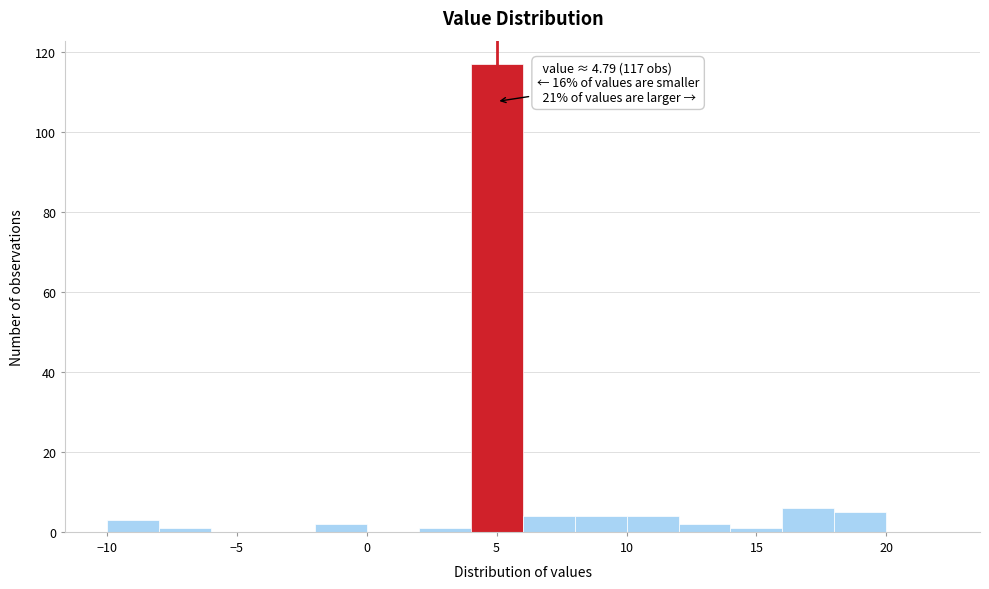

Over which range of the x-axis is the bar tallest?

4 to 6